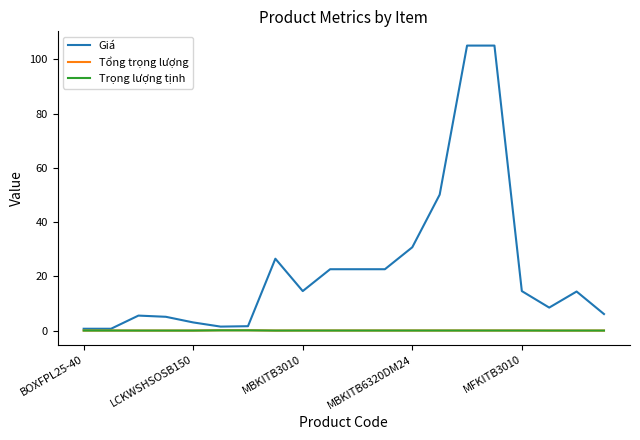

What is the maximum value shown in the chart?

105.1